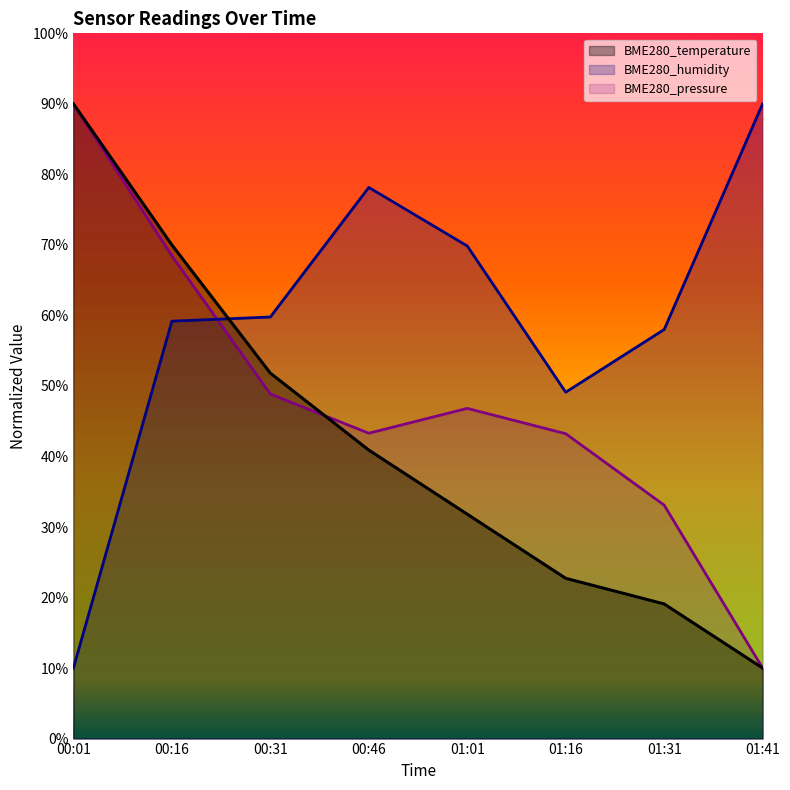

What is the sum of all BME280_humidity values?

474.1